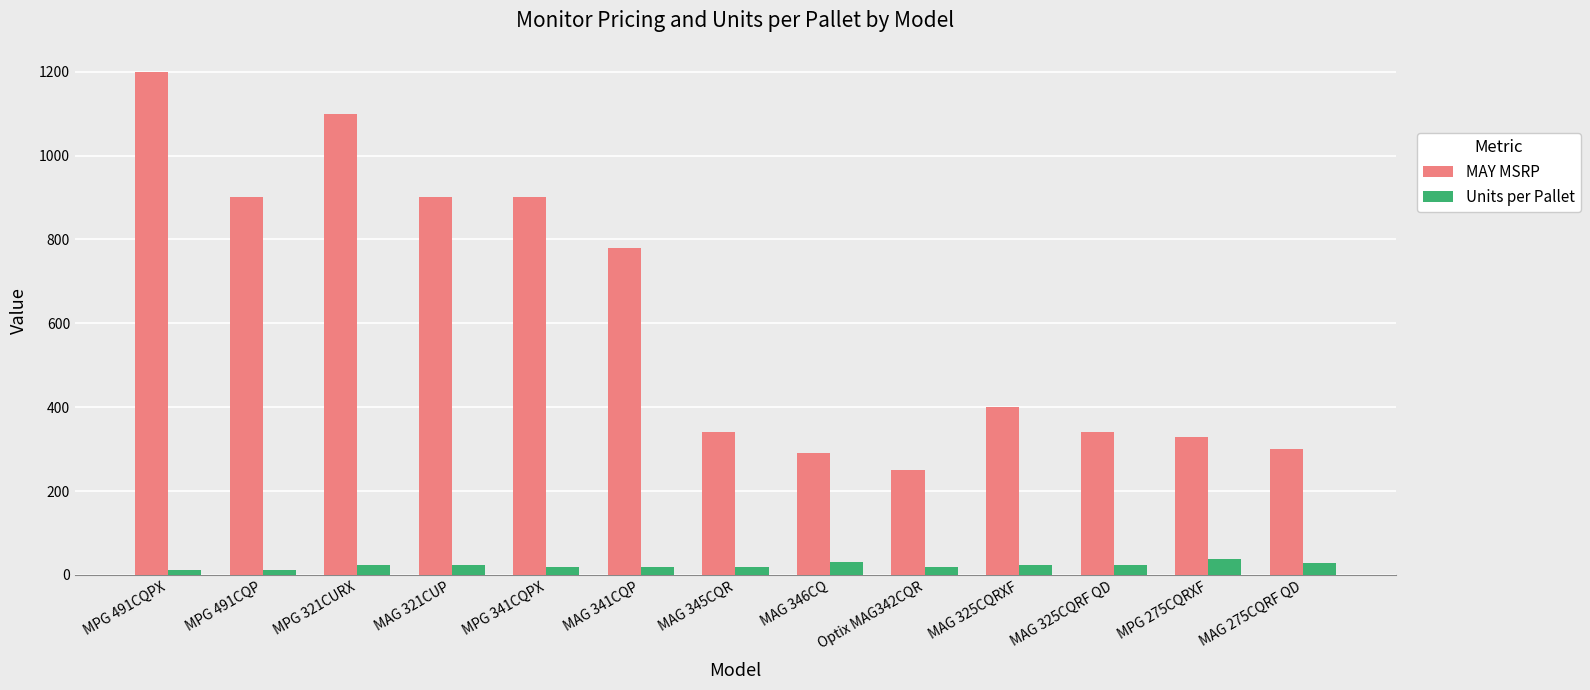

What is the greatest value displayed?

1200.0